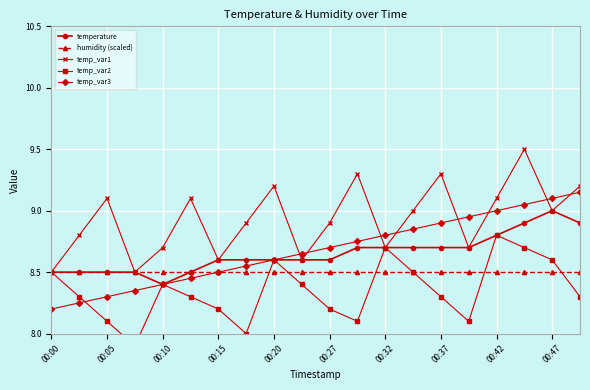

At which category is the sum across all series the highest?

17